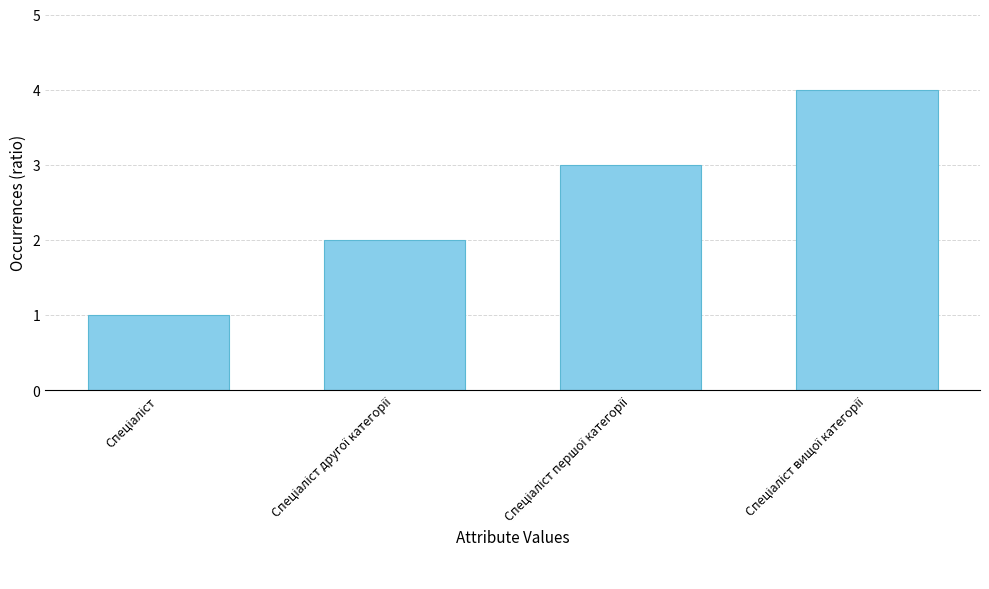

What is the difference between the maximum and minimum values?

3